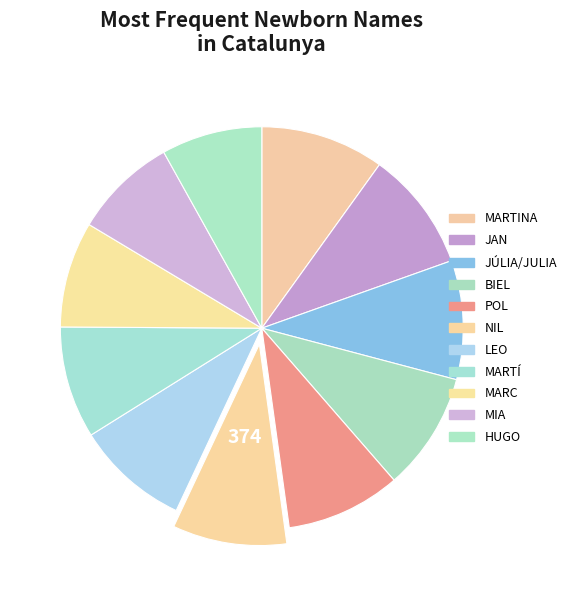

What is the smallest slice in the pie chart?

HUGO